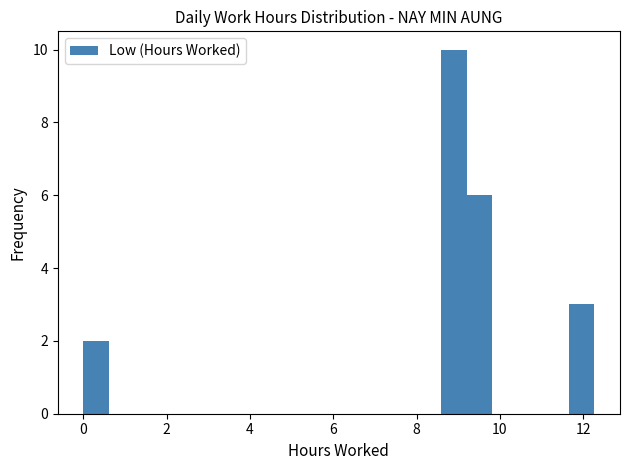

Read against the x-axis, roughly where is the centre of the tallest bar?

8.8